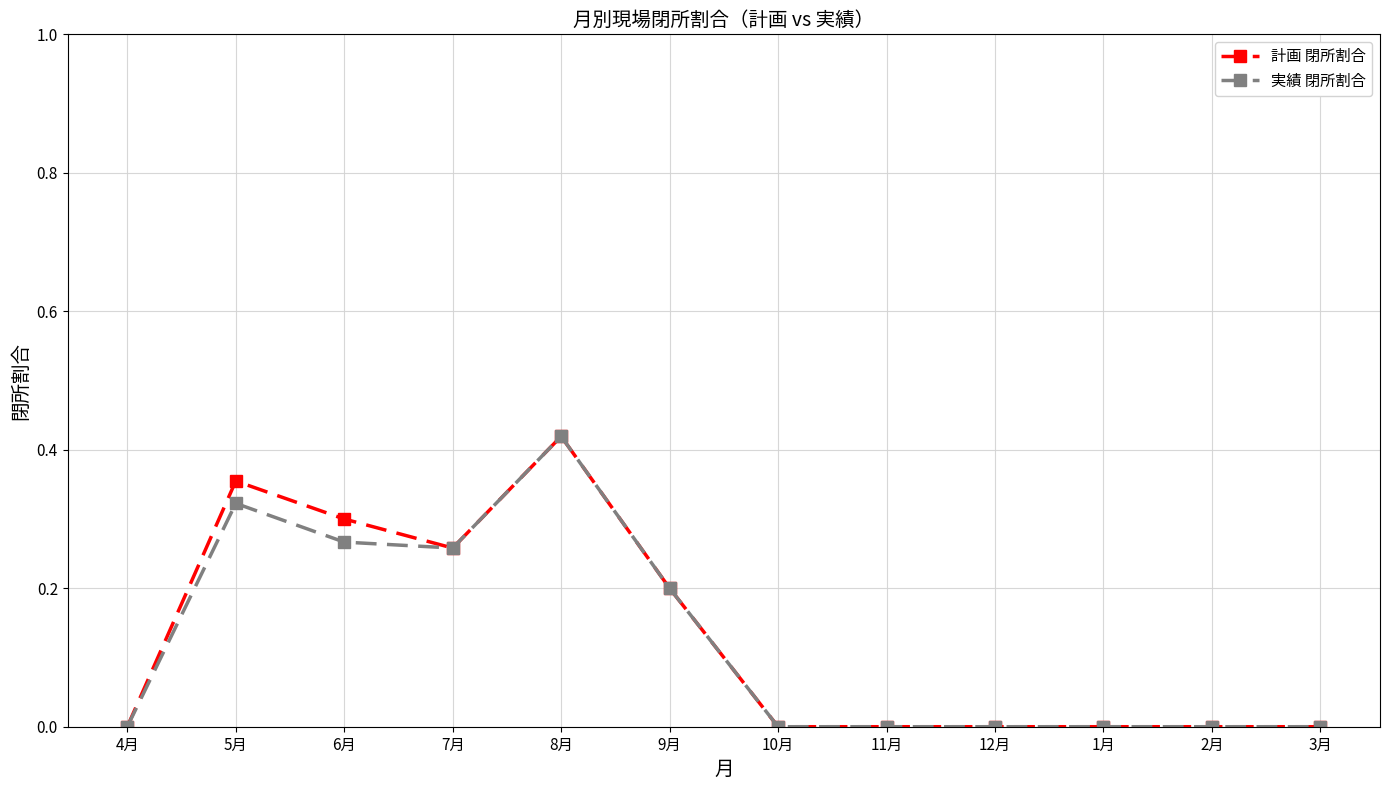

How many series are shown in this chart?

2